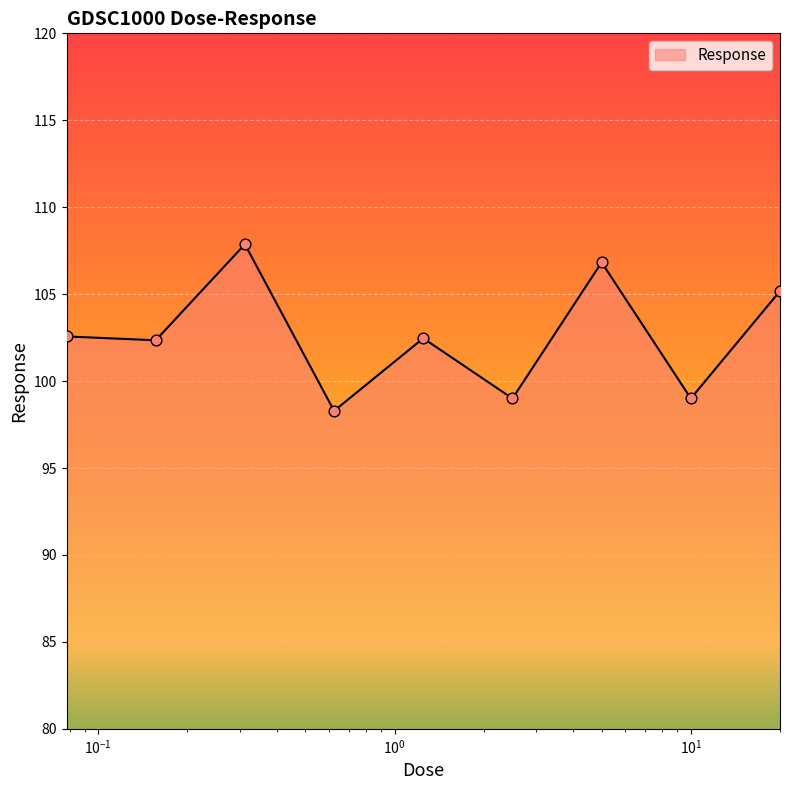

What is the difference between the maximum and minimum values?

9.6